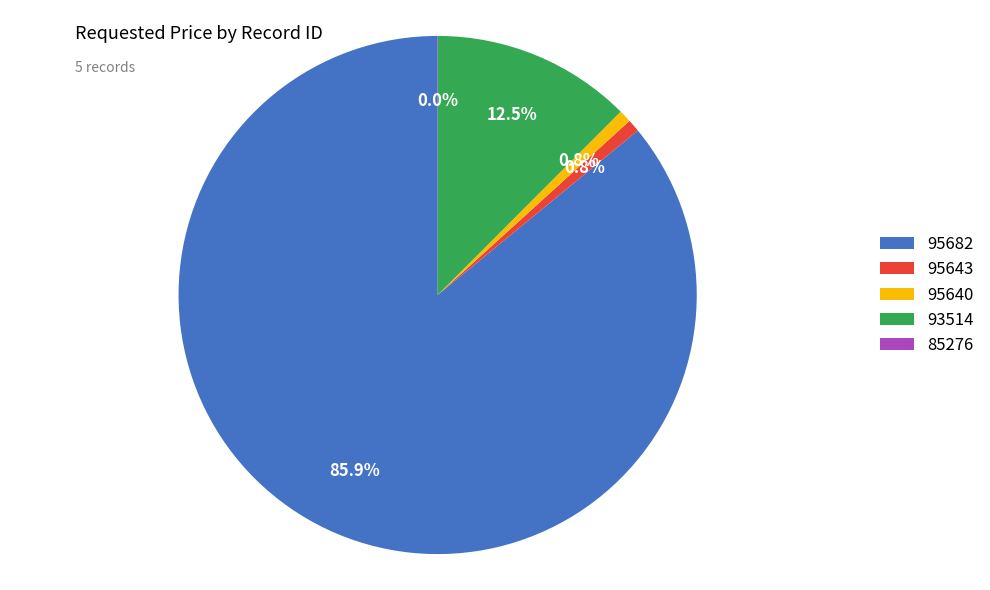

Is it true that 95640 is 1% of the pie?

True